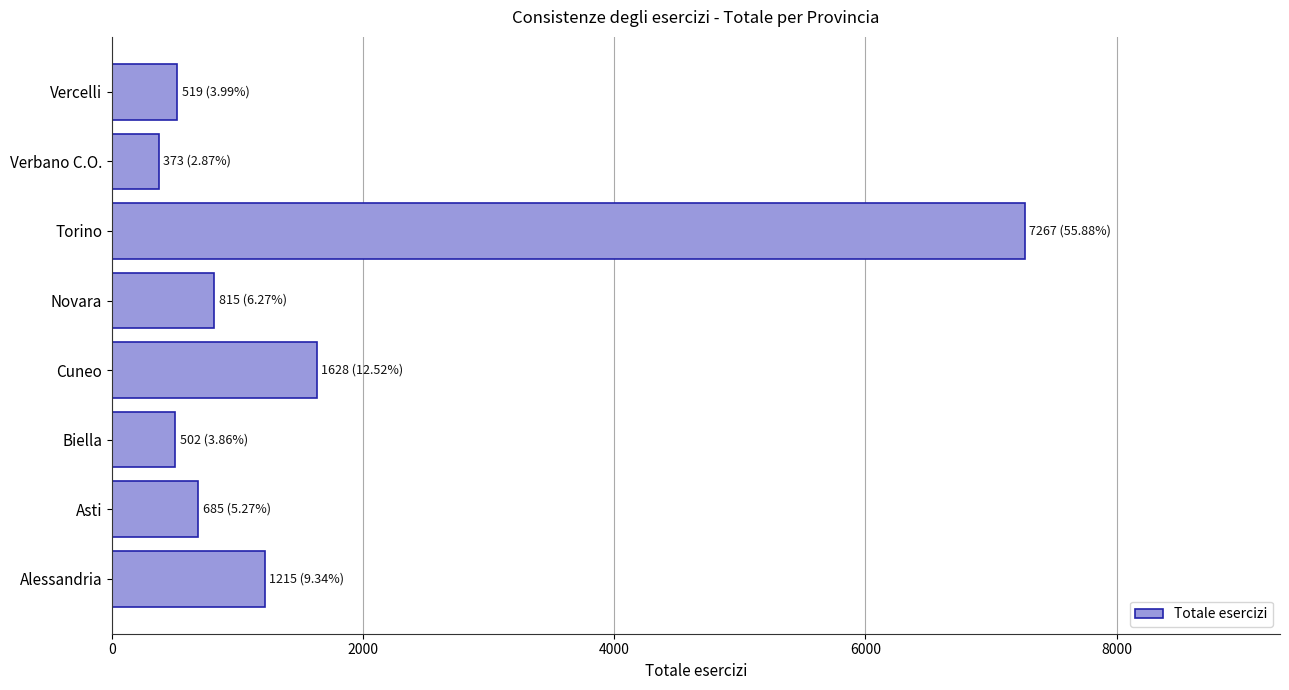

Read the value at Verbano C.O..

373